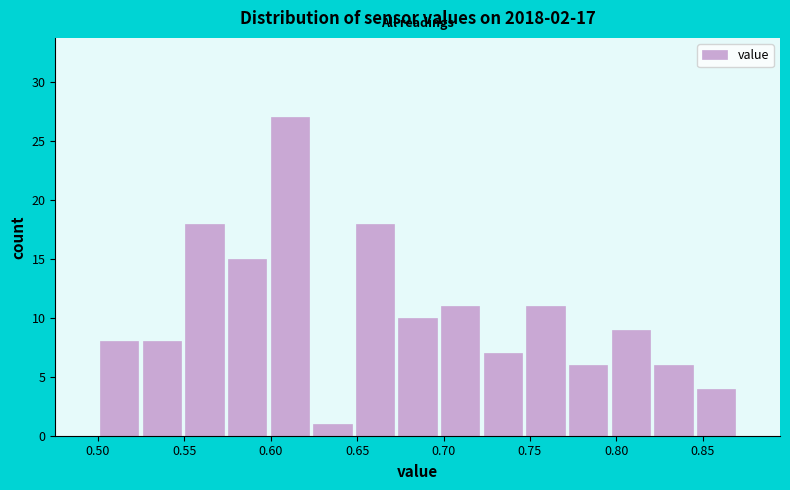

Reading left to right, list every bar in this chart as the range it spans on the x-axis followed by its height. Neither the bar edges nor the heights are printed on the chart, so give them approximately, as read against the axes.

0.500 to 0.525: 8
0.525 to 0.550: 8
0.550 to 0.575: 18
0.575 to 0.600: 15
0.600 to 0.625: 27
0.625 to 0.650: 1
0.650 to 0.675: 18
0.675 to 0.695: 10
0.695 to 0.720: 11
0.720 to 0.745: 7
0.745 to 0.770: 11
0.770 to 0.795: 6
0.795 to 0.820: 9
0.820 to 0.845: 6
0.845 to 0.870: 4